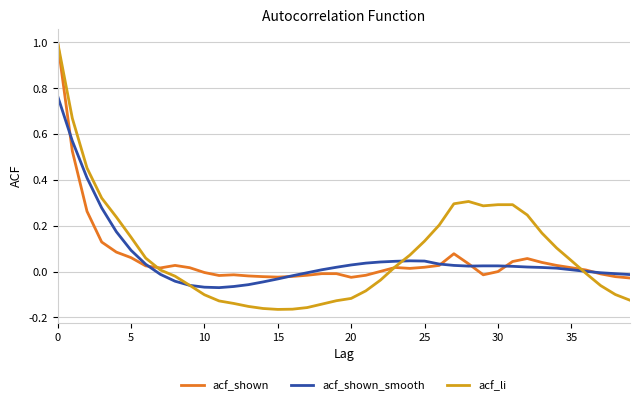

What are all the series names shown in the legend?

acf_shown, acf_shown_smooth, acf_li